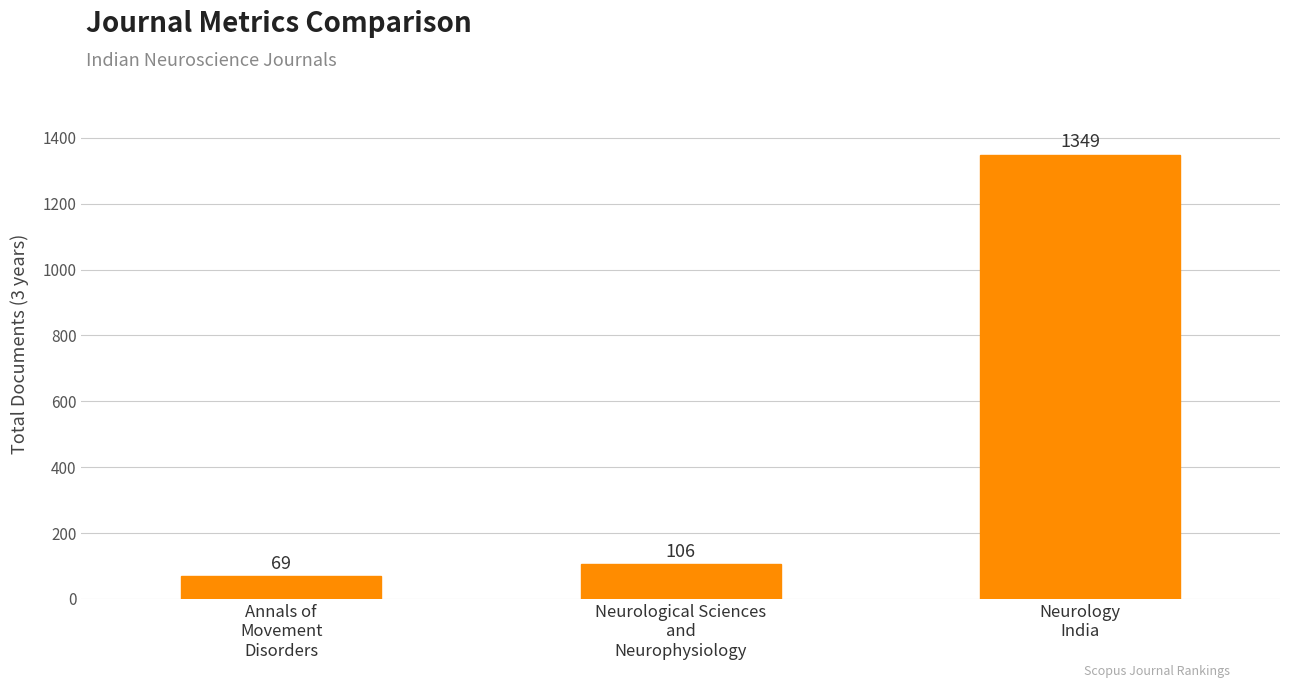

Rank the categories by value from highest to lowest.

Neurology
India, Neurological Sciences
and
Neurophysiology, Annals of
Movement
Disorders